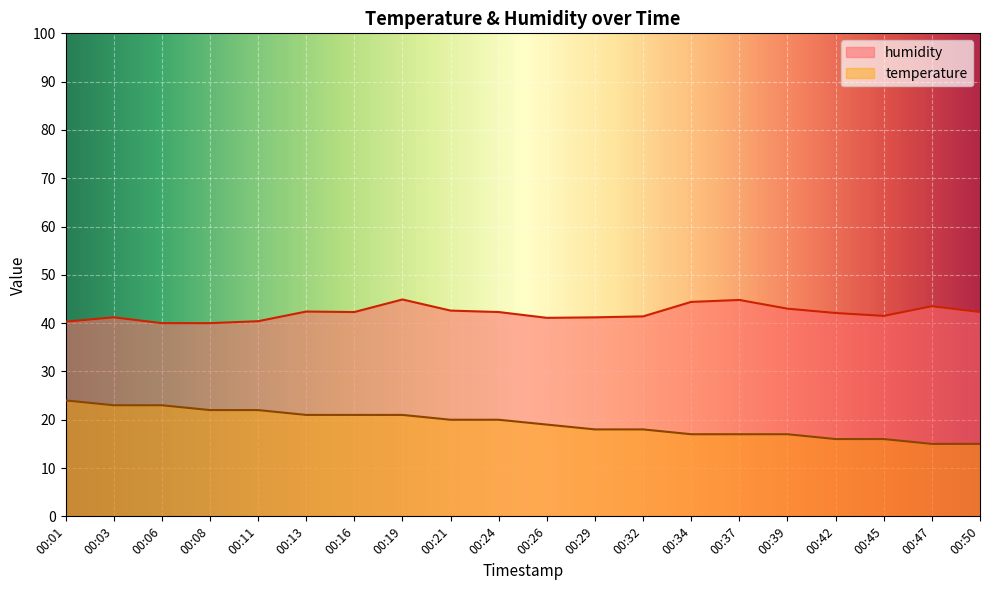

Reading left to right, what are all the values shown in this chart?

temperature: 24.0	23.0	23.0	22.0	22.0	21.0	21.0	21.0	20.0	20.0	19.0	18.0	18.0	17.0	17.0	17.0	16.0	16.0	15.0	15.0
humidity: 40.3	41.2	40.0	40.0	40.4	42.4	42.3	44.9	42.6	42.3	41.1	41.2	41.4	44.4	44.8	43.0	42.1	41.5	43.5	42.3